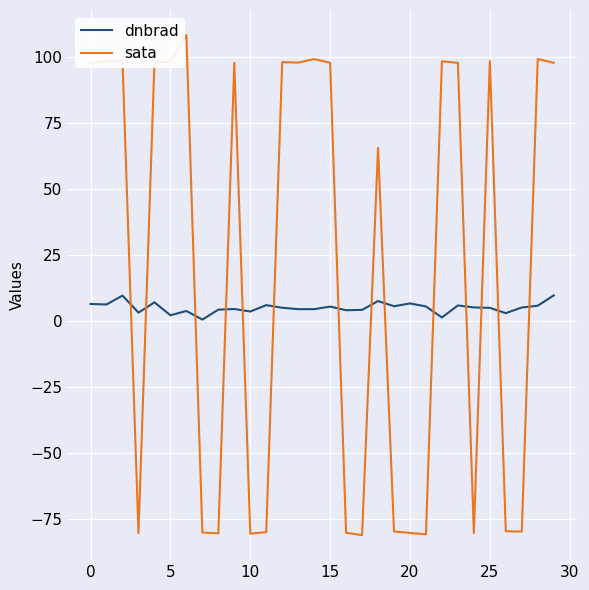

How many lines are shown in the chart?

2